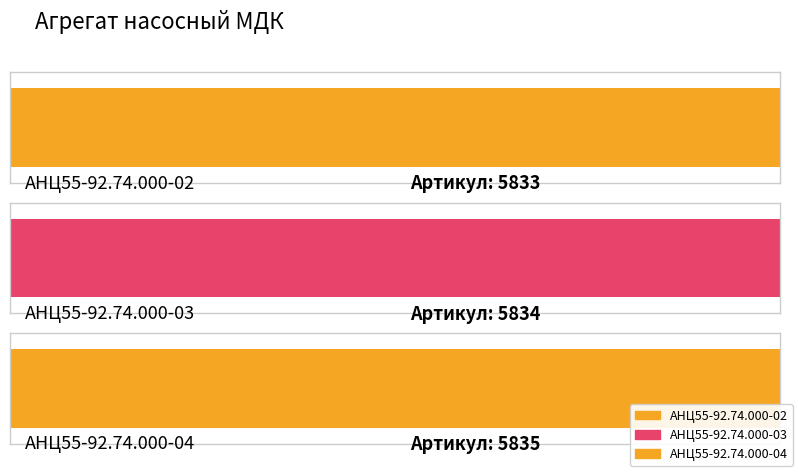

Reading left to right, extract all data points from this chart.

5833	5834	5835